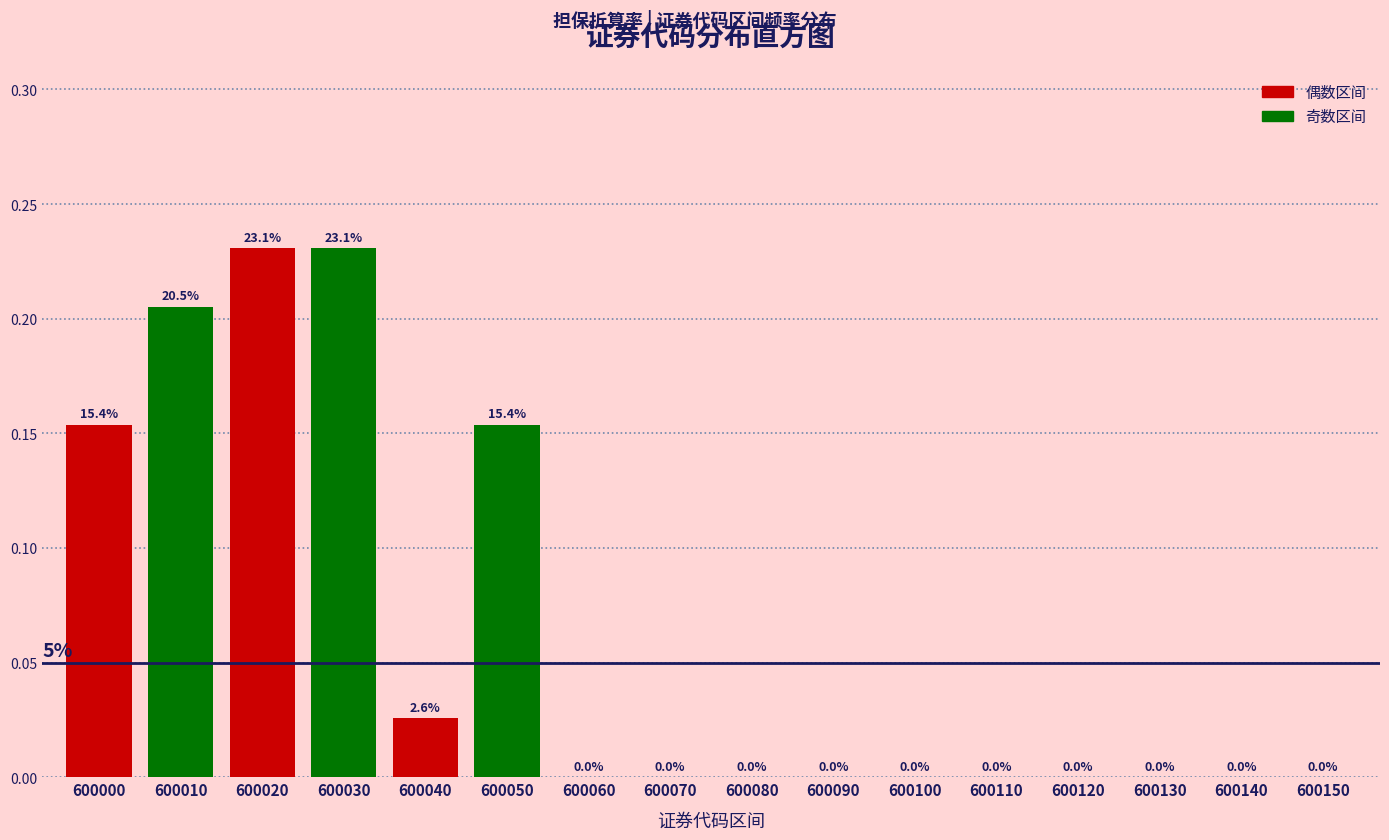

Is the value of 偶数区间 at 600020 greater than the value of 奇数区间 at 600100?

Yes